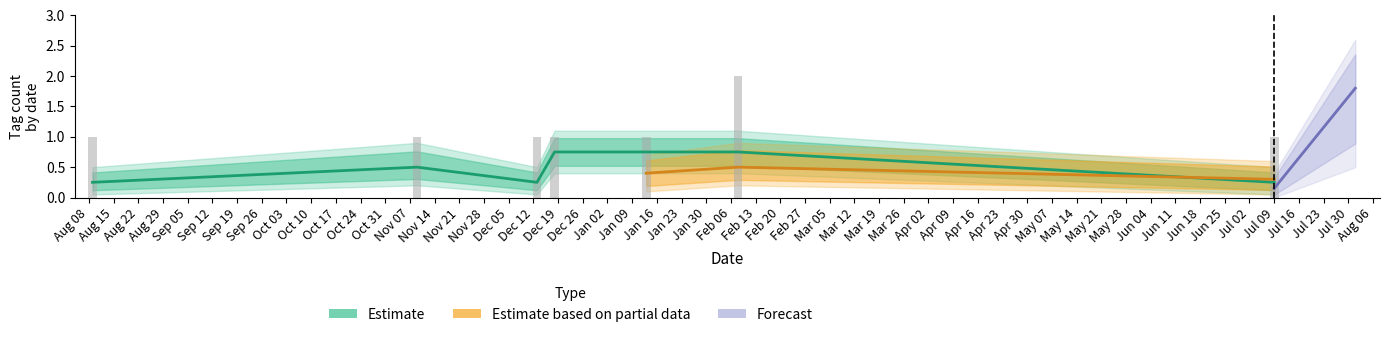

At which category is the sum across all series the highest?

2024-02-08